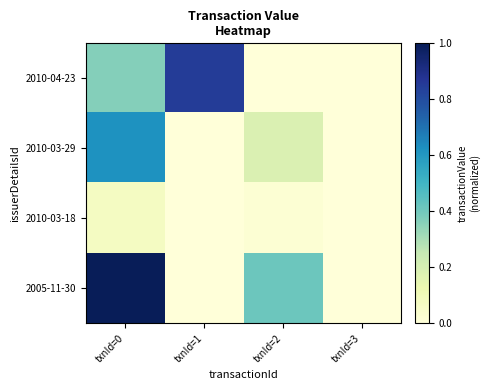

What is the total value across all series at txnId=0?

2.1